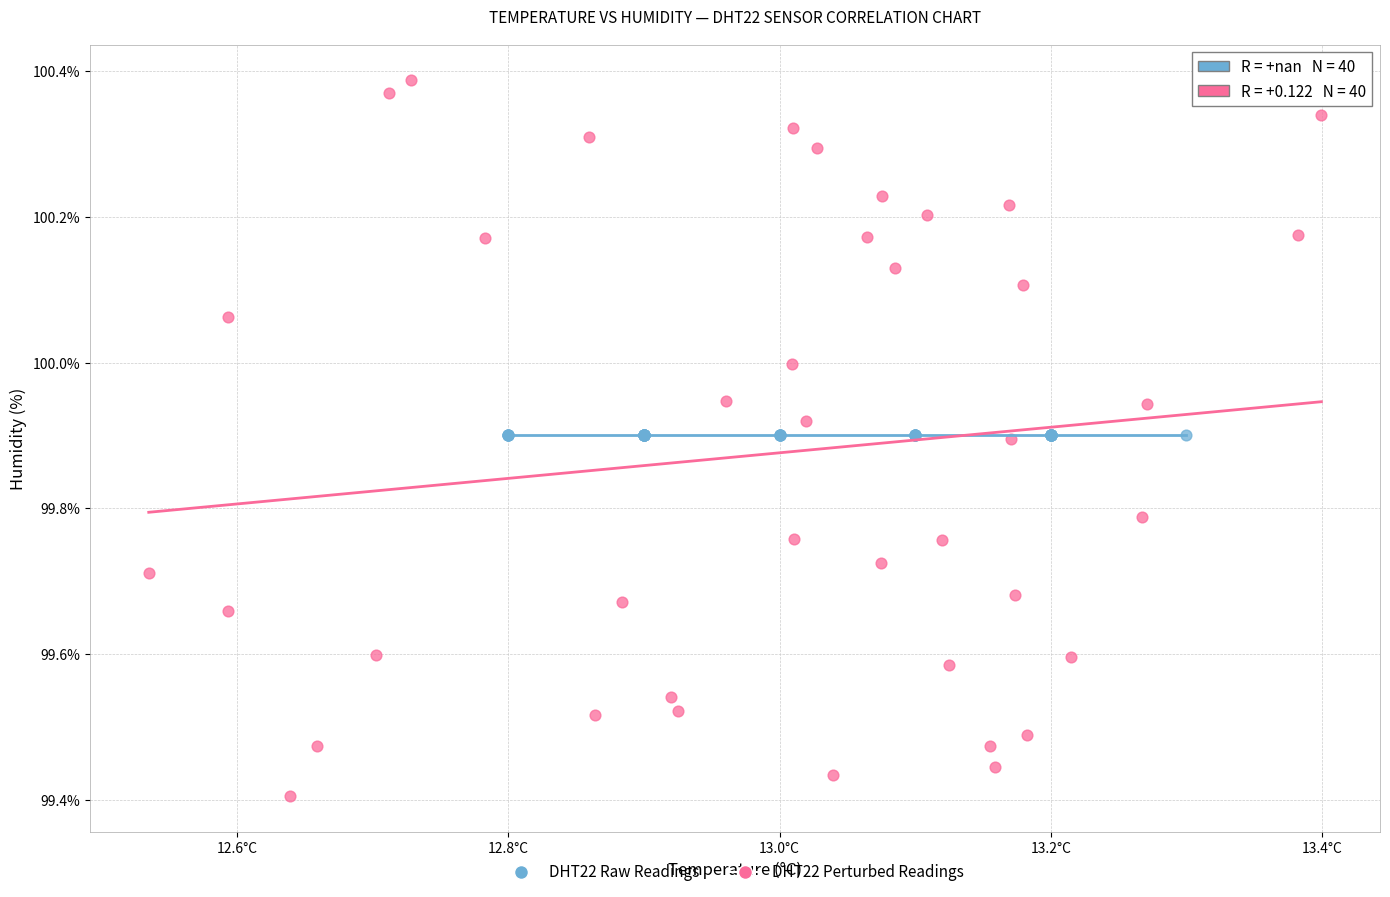

Which series reaches the maximum Y coordinate?

DHT22 Perturbed Readings